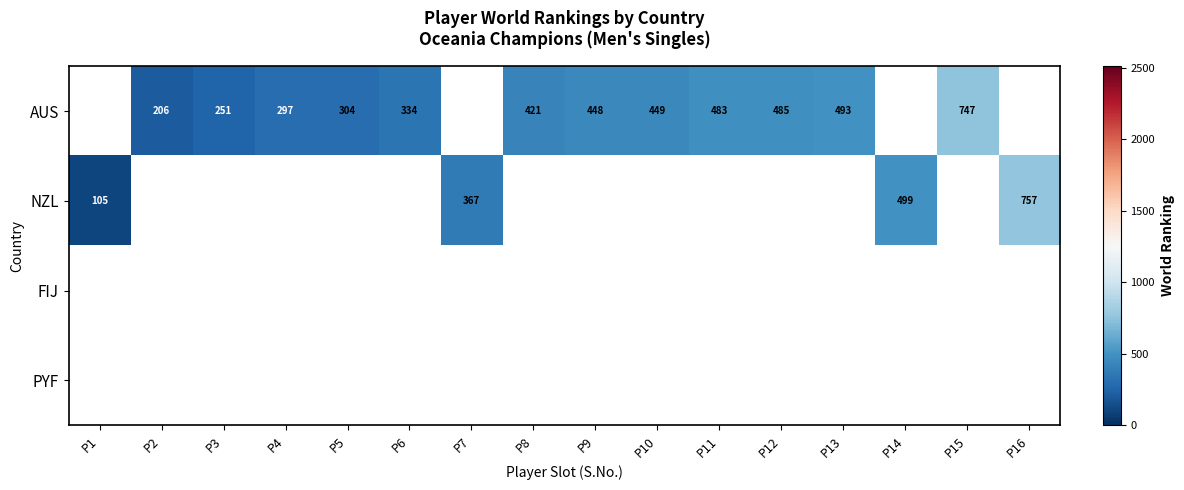

Is it true that AUS equals 175 at P5?

False